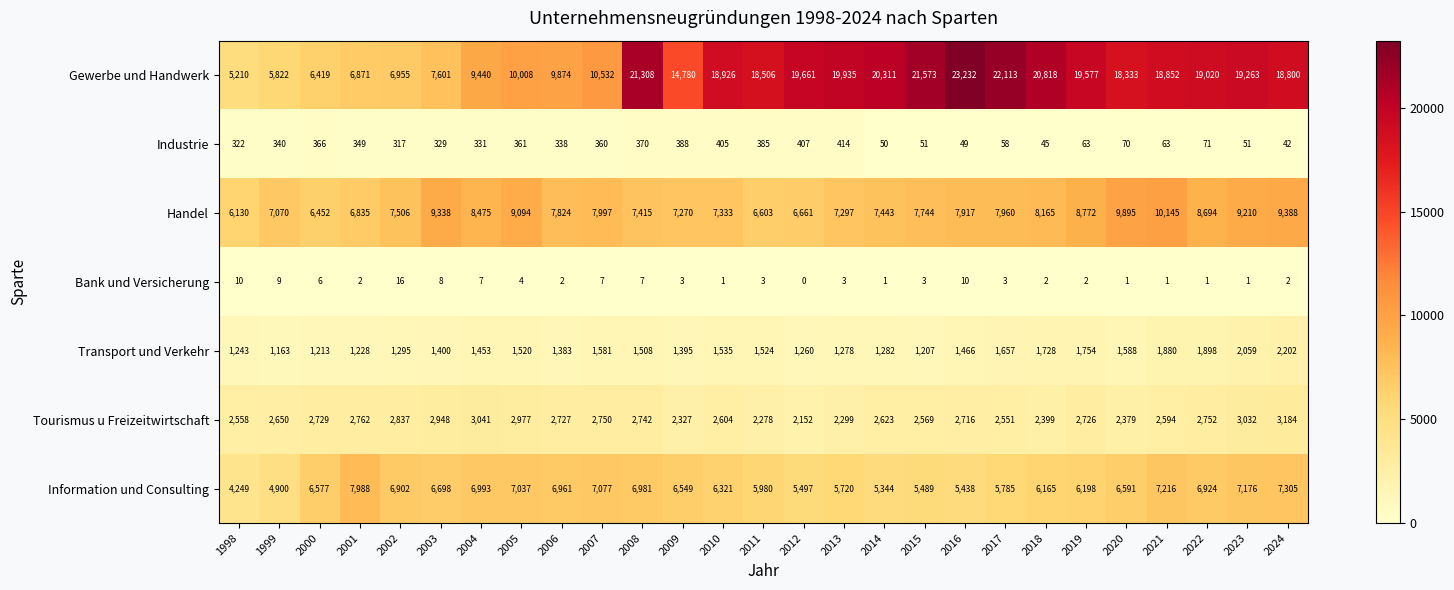

At which category is the sum across all series the highest?

2024